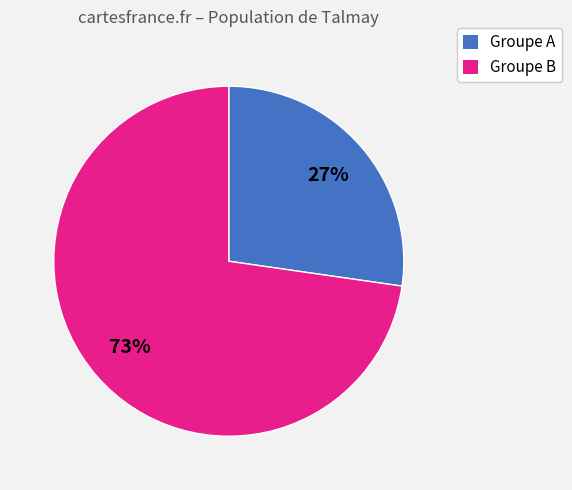

Between Groupe B and Groupe A, which is larger?

Groupe B